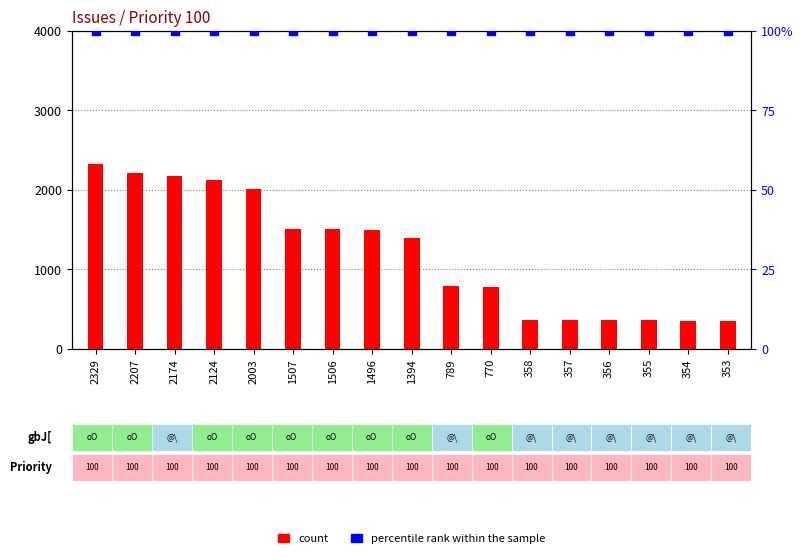

Which series reaches the minimum Y coordinate?

percentile rank within the sample